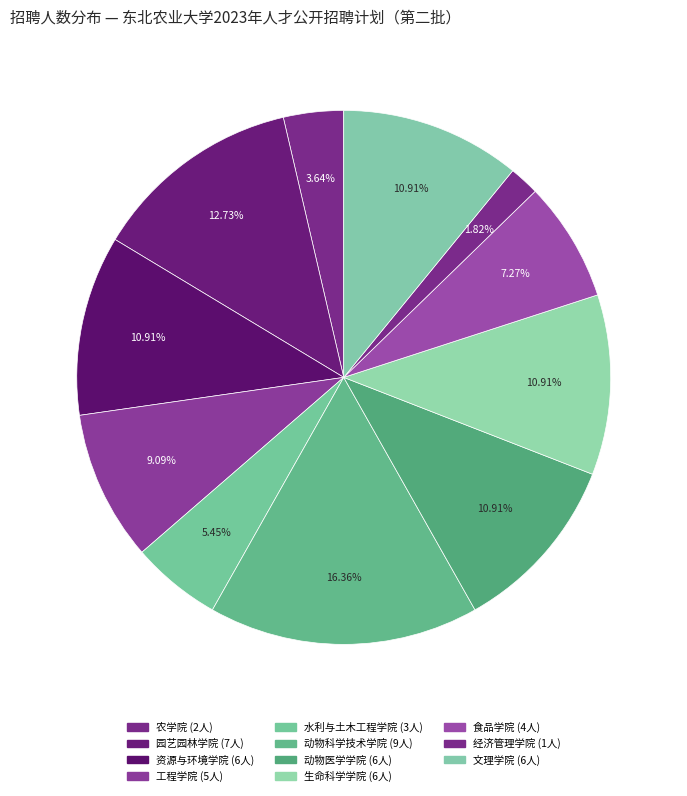

Between 动物科学技术学院 and 经济管理学院, which is larger?

动物科学技术学院